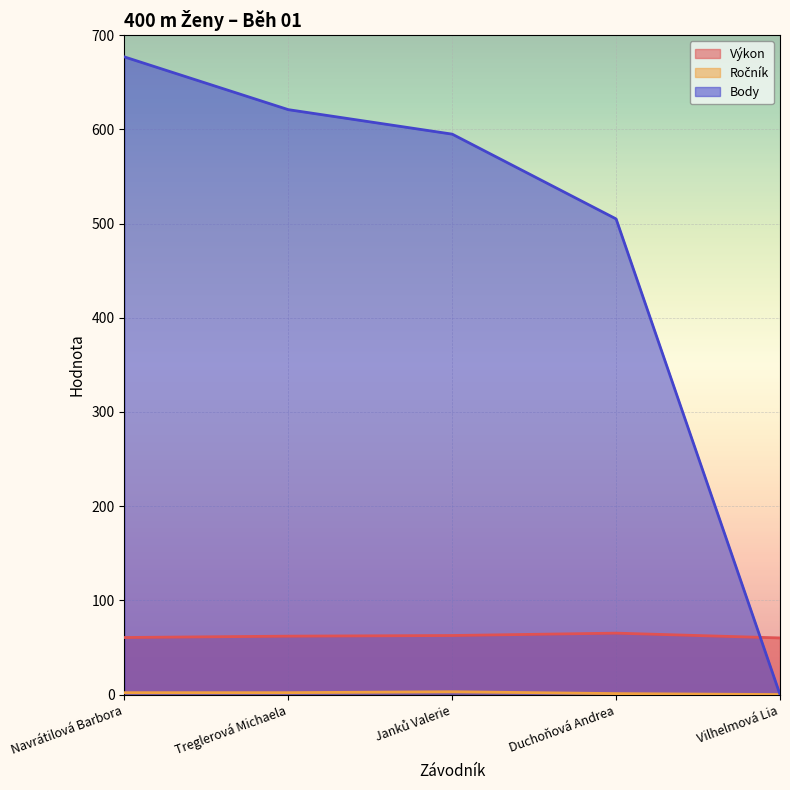

Reading left to right, extract all data points from this chart.

Výkon: 60.6	62.0	62.7	65.2	60.1
Ročník: 2.0	2.0	3.0	1.0	0.0
Body: 677.0	621.0	595.0	505.0	0.0